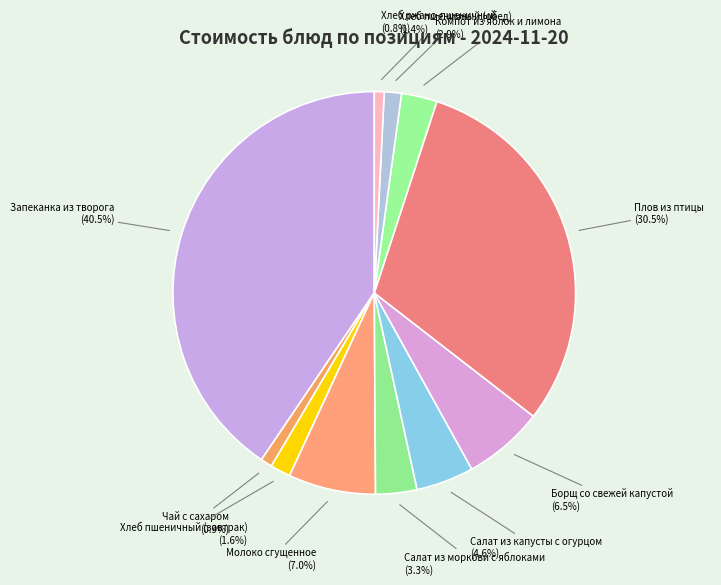

Is there a majority slice in this chart?

No